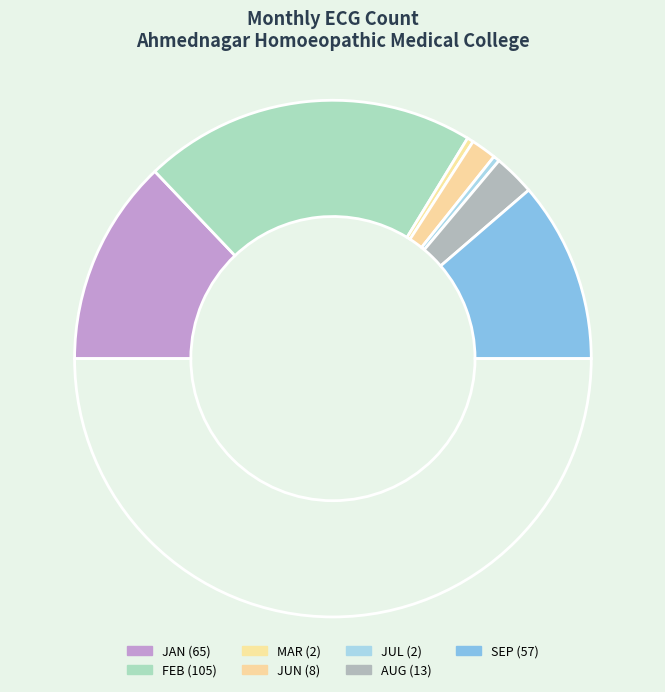

Rank the categories by value from highest to lowest.

FEB, JAN, SEP, AUG, JUN, MAR, JUL, APR, MAY